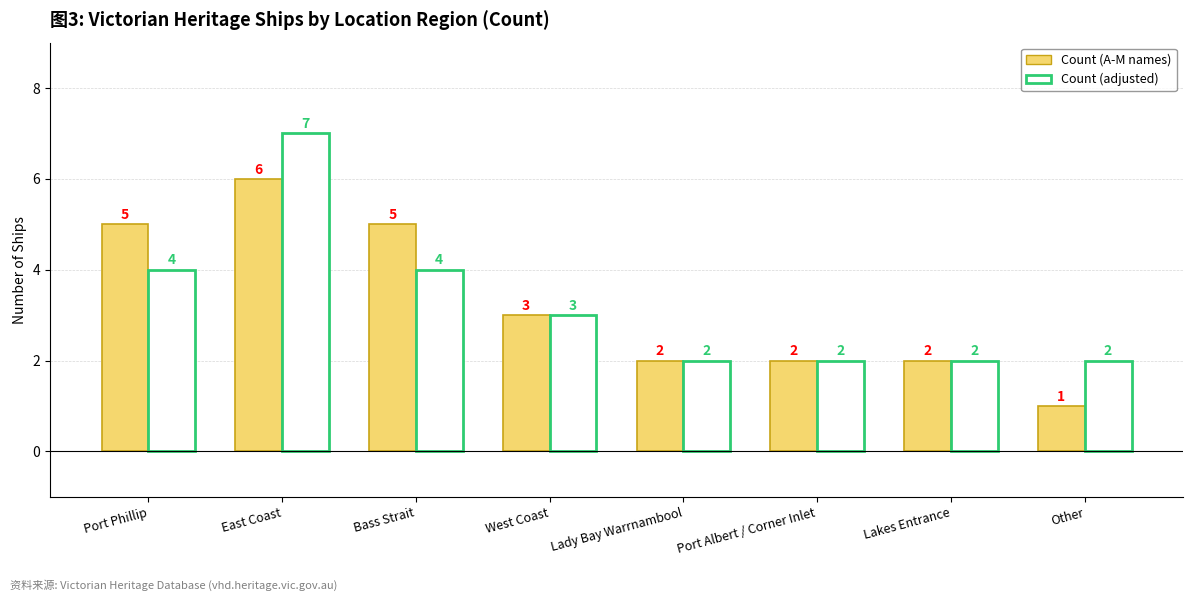

At which label does Count (A-M names) first exceed 3?

Port Phillip